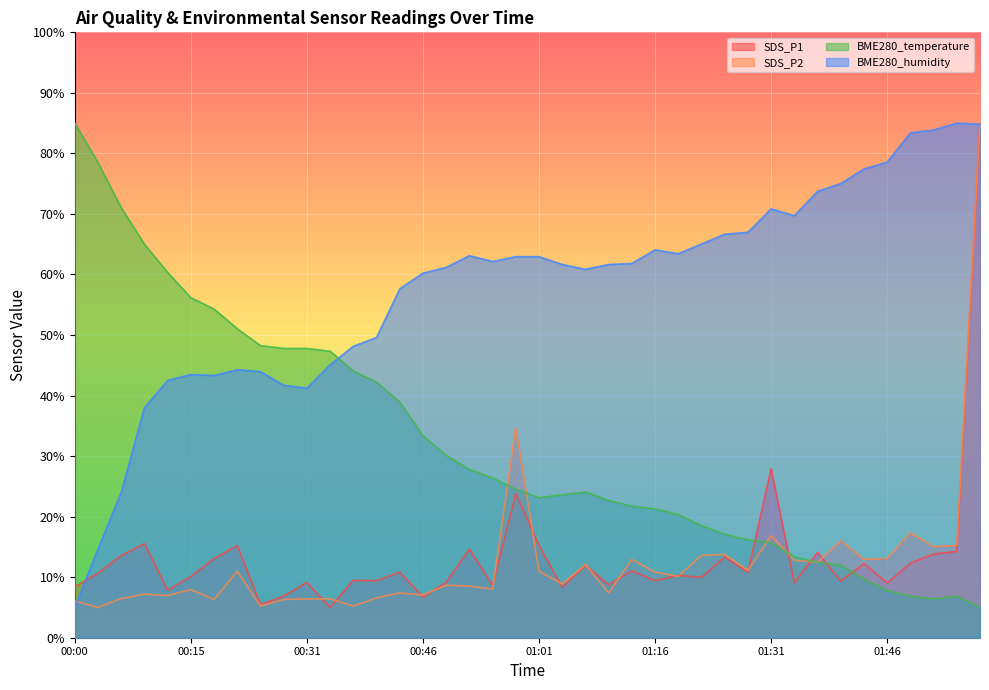

Which has a higher value, 01:01 or 01:22?

01:01